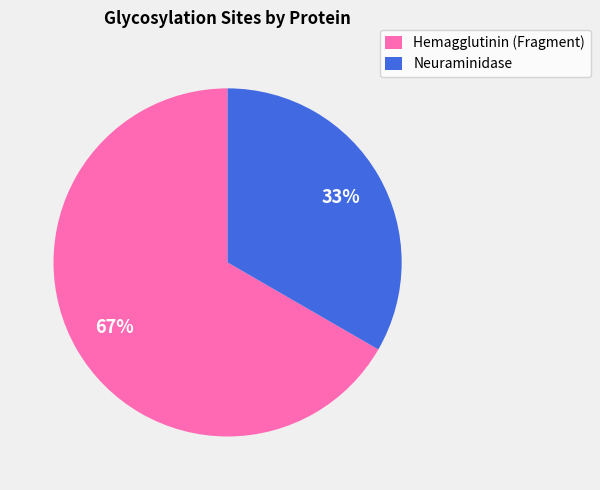

To the nearest percent, what portion does Hemagglutinin (Fragment) represent?

67%